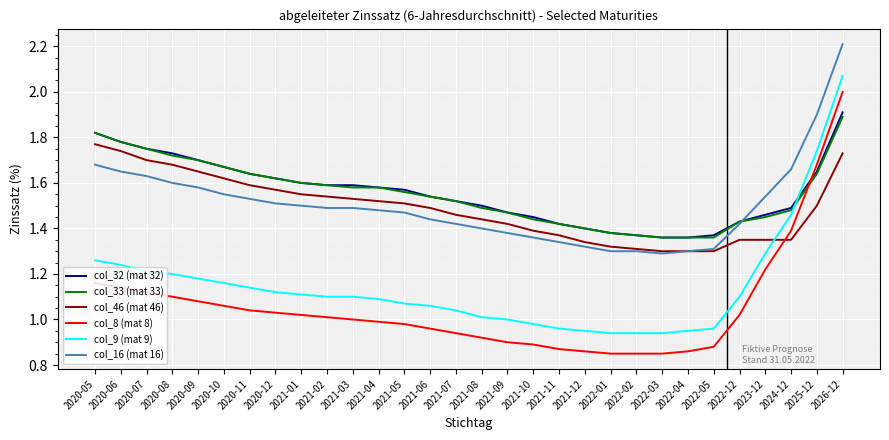

What is the sum of all col_8 (mat 8) values?

31.7